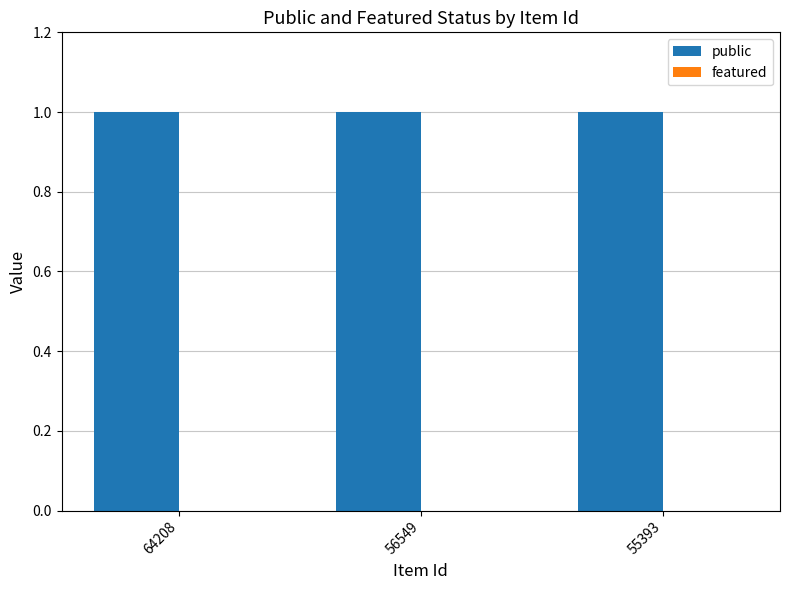

At which label does public reach its minimum?

64208